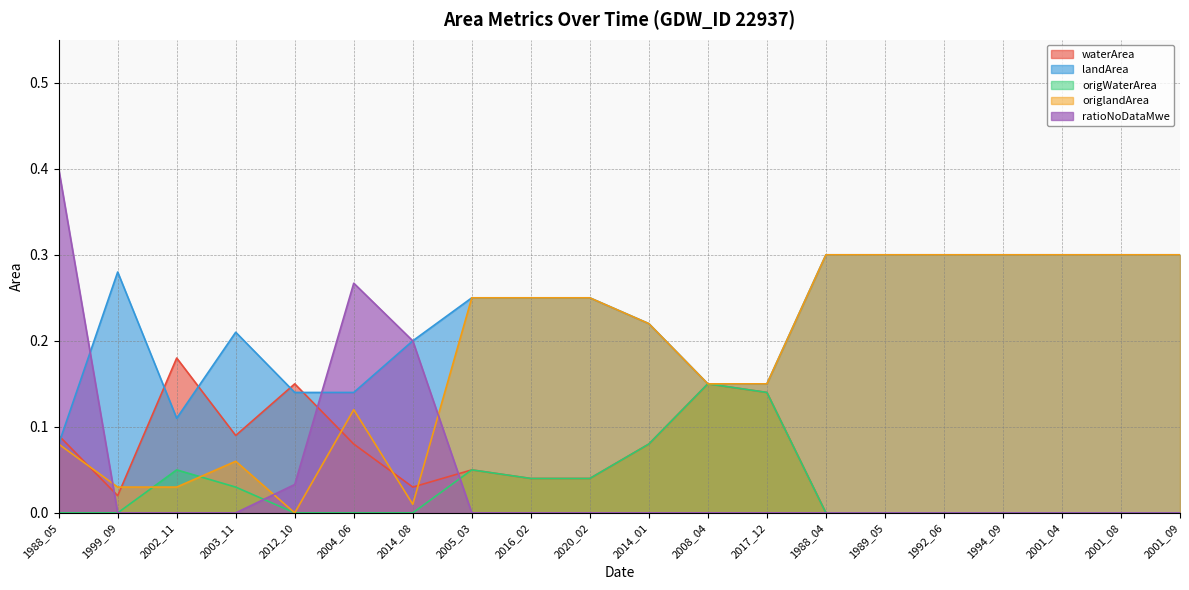

What are all the series names shown in the legend?

waterArea, landArea, origWaterArea, origlandArea, ratioNoDataMwe